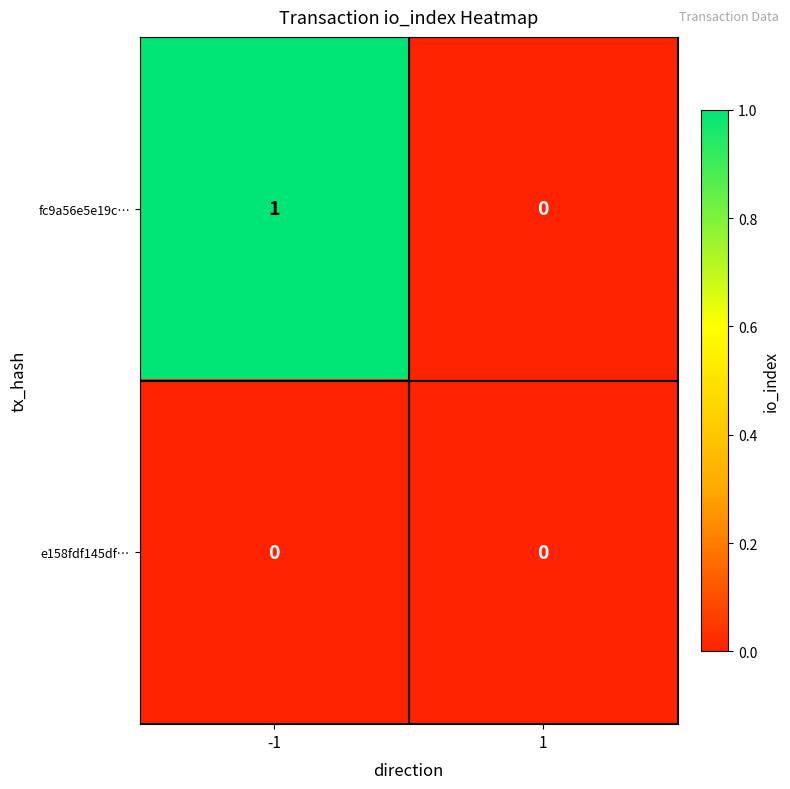

Count the number of data series in this chart.

2